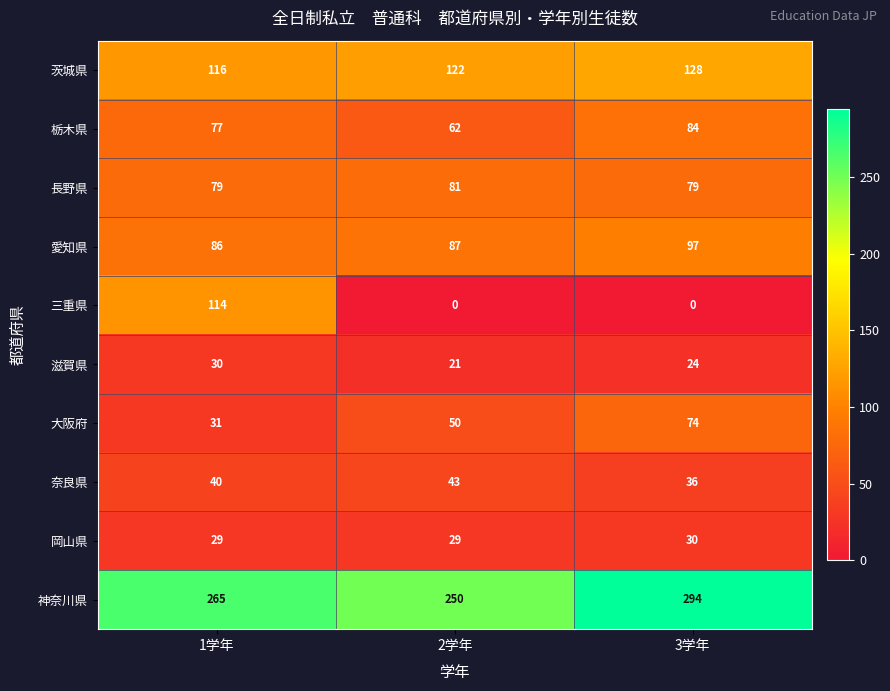

What value does the 愛知県 series have at 3学年, to the nearest 5?

95